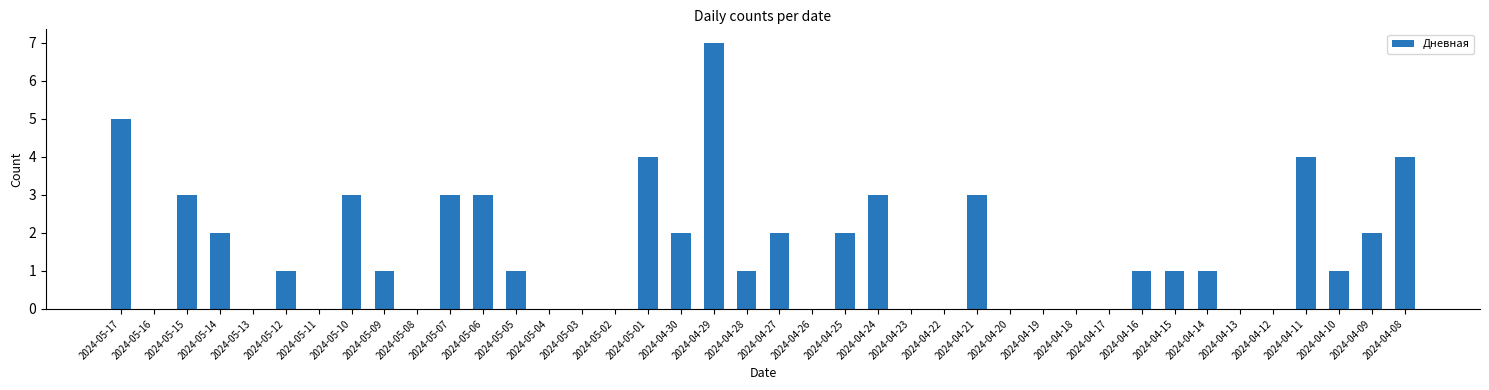

What is the maximum value shown in the chart?

7